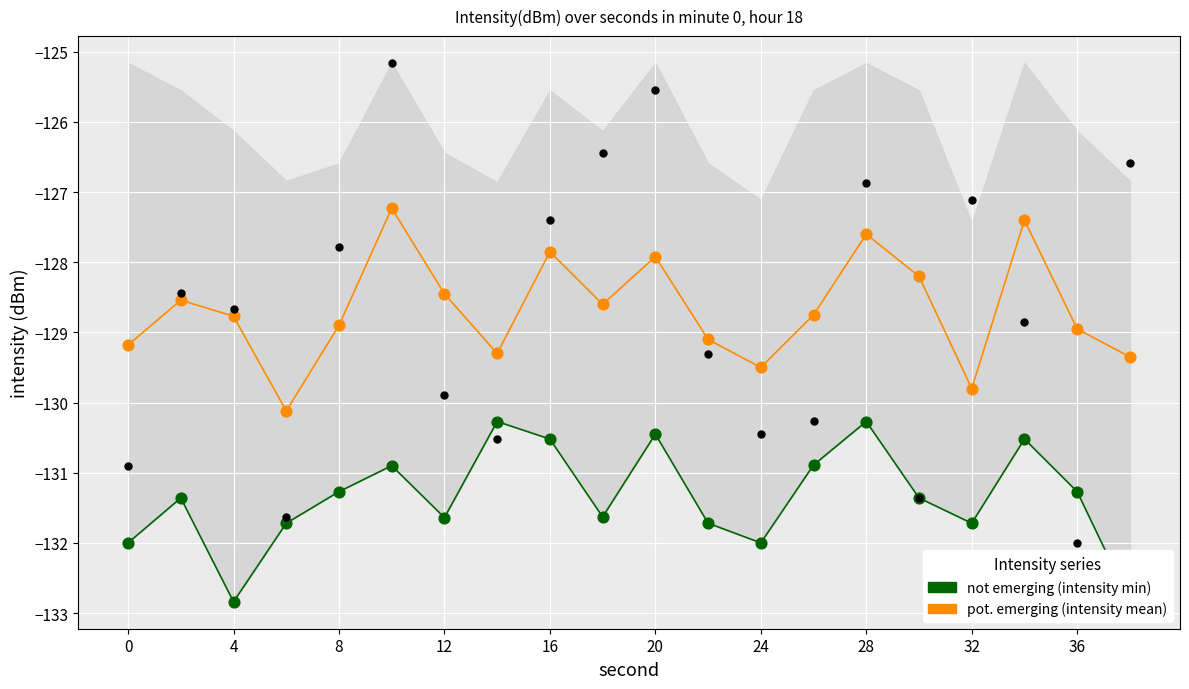

Is the value of pot. emerging (intensity mean) at 32 greater than the value of not emerging (intensity min) at 20?

Yes